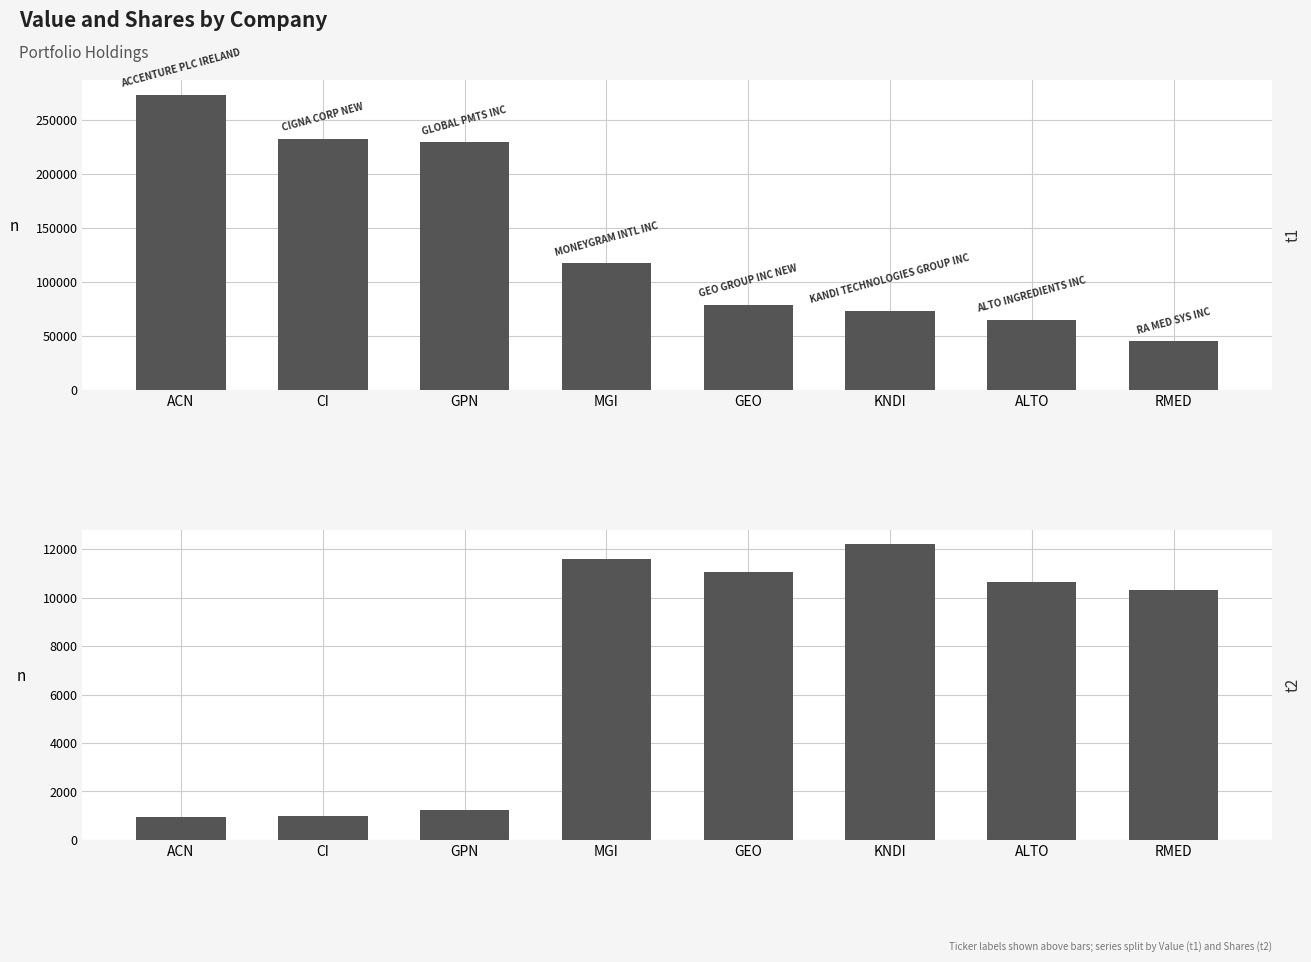

What is the label of the 5th bar from the right?

MGI